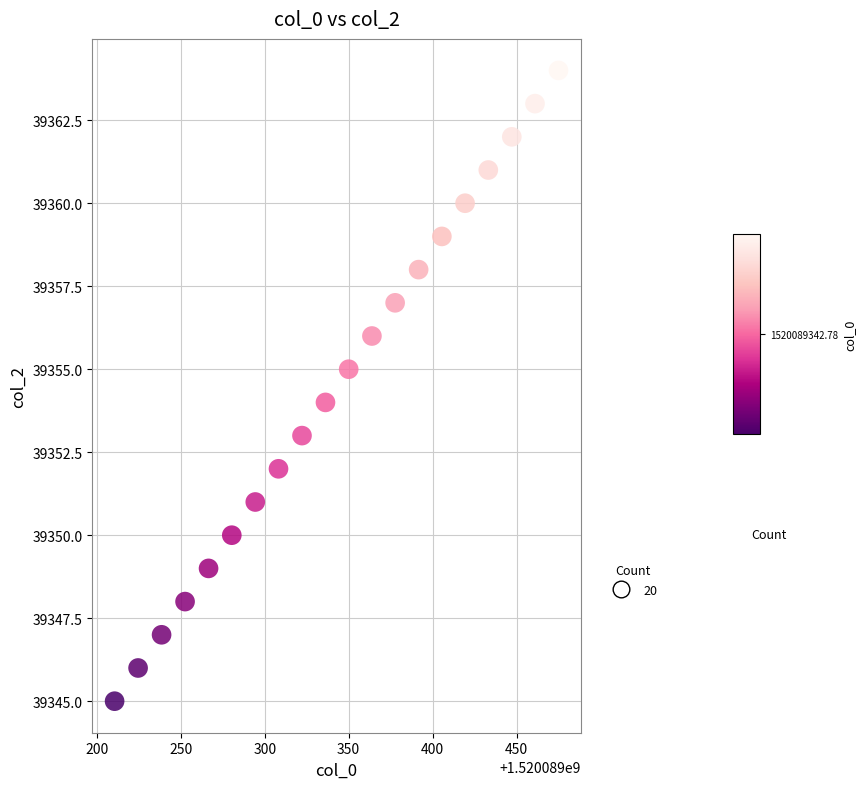

What is the range of Y values (max minus min)?

19